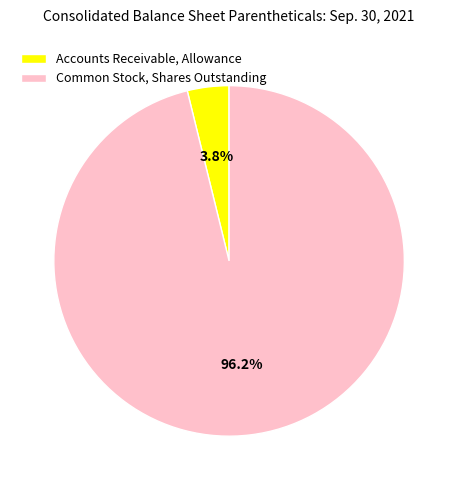

What is the majority slice?

Common Stock, Shares Outstanding